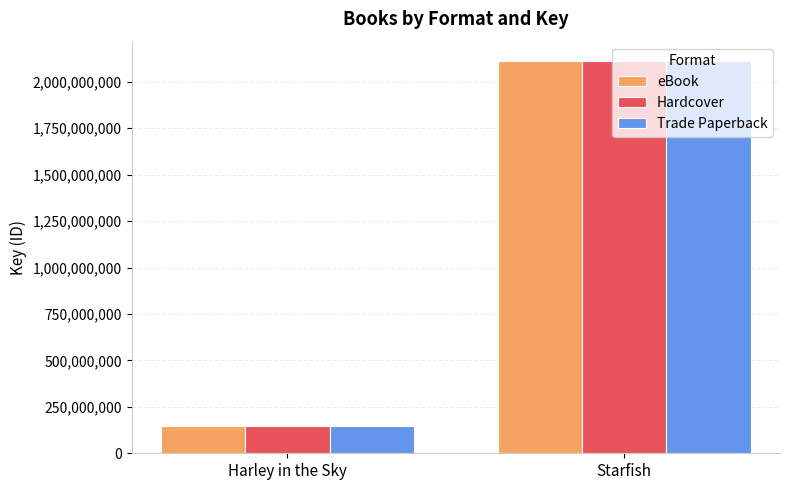

At which label is eBook closest to 1128599828?

Harley in the Sky